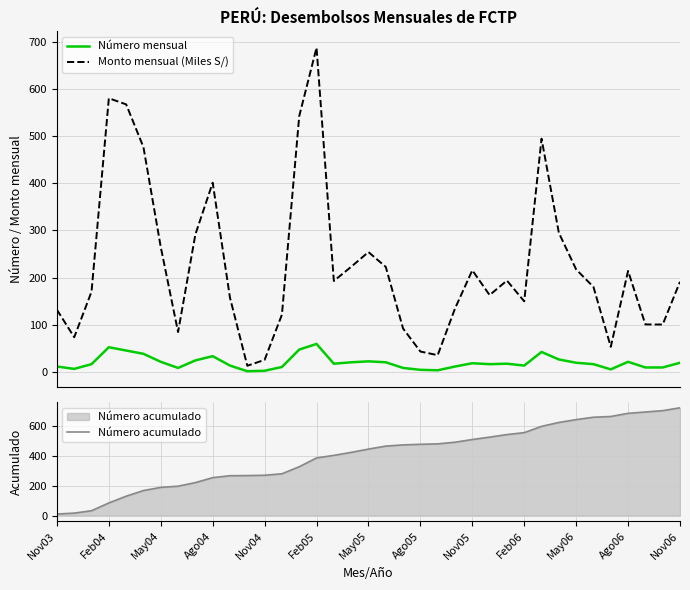

The value of Número acumulado at 25 is 525.0. True or false?

True